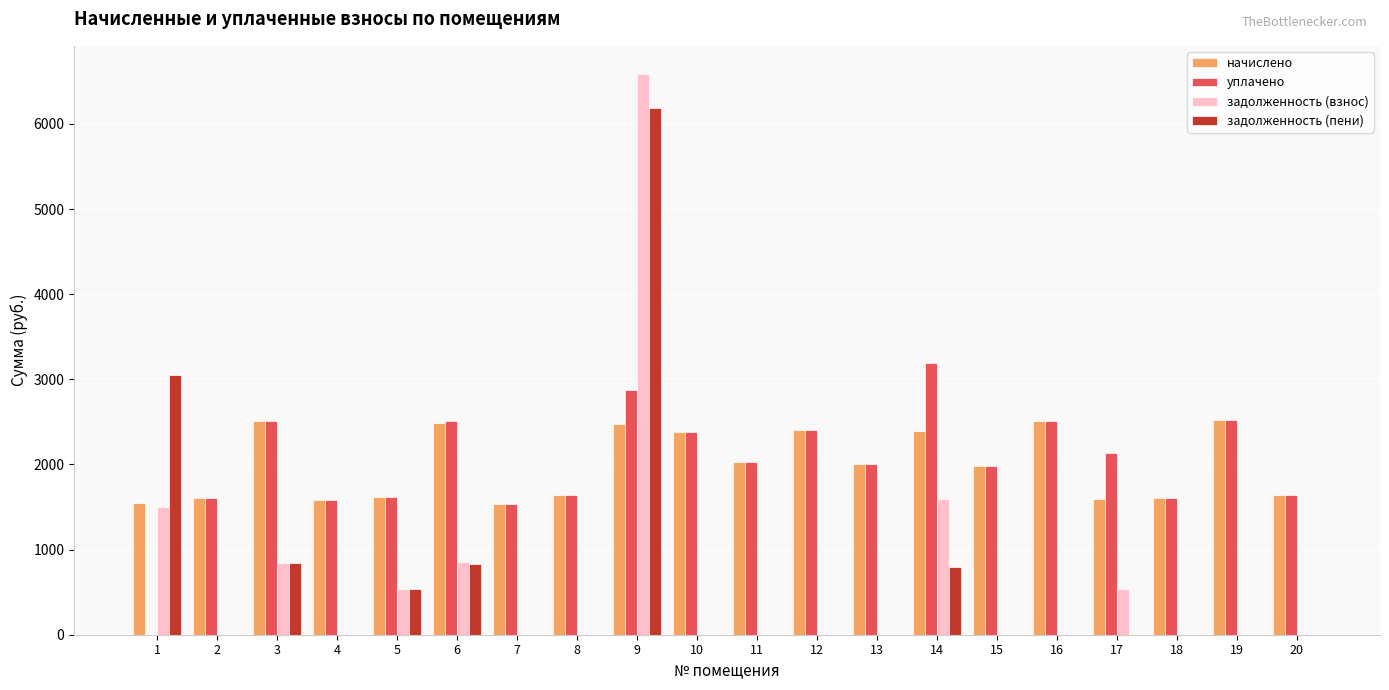

True or false: начислено has a value of 2402.4 at 4.

False